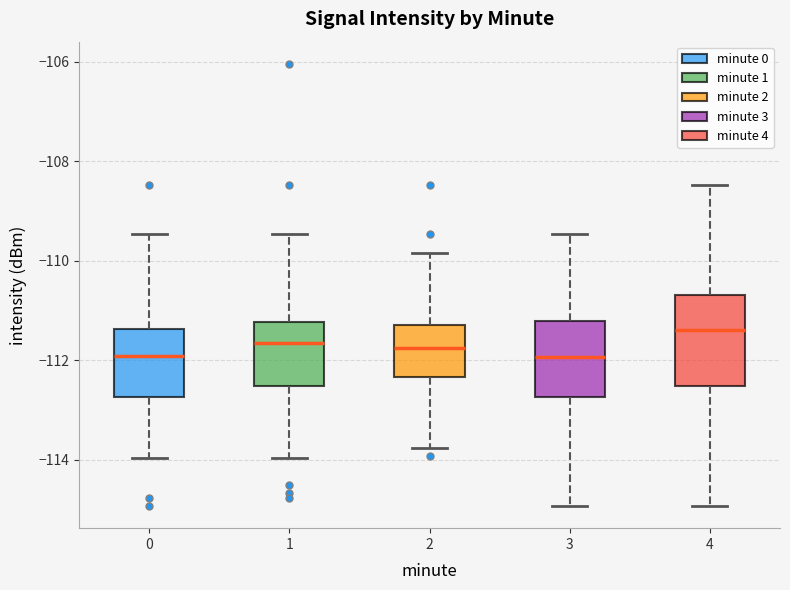

Reading left to right, transcribe this box plot: for each box, give where its median line is, the range the box spans, and where its two whiskers end, as read against the y-axis. The values are not printed on the chart, so give them approximately, as read against the axis.

0: median -112.0, box -112.8 to -111.4, whiskers -114.0 to -109.4
1: median -111.6, box -112.6 to -111.2, whiskers -114.0 to -109.4
2: median -111.8, box -112.4 to -111.4, whiskers -113.8 to -109.8
3: median -112.0, box -112.8 to -111.2, whiskers -115.0 to -109.4
4: median -111.4, box -112.6 to -110.8, whiskers -115.0 to -108.4